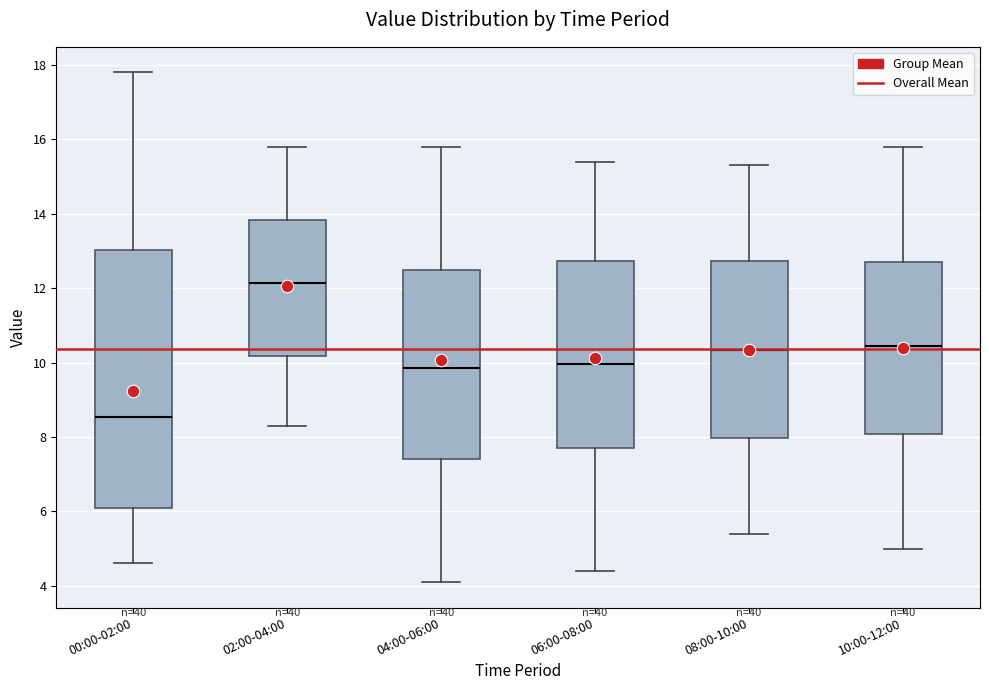

Where does the lower whisker of the box for 04:00-06:00 end on the y-axis? The values are not printed on the chart, so give them approximately, as read against the axis.

4.2